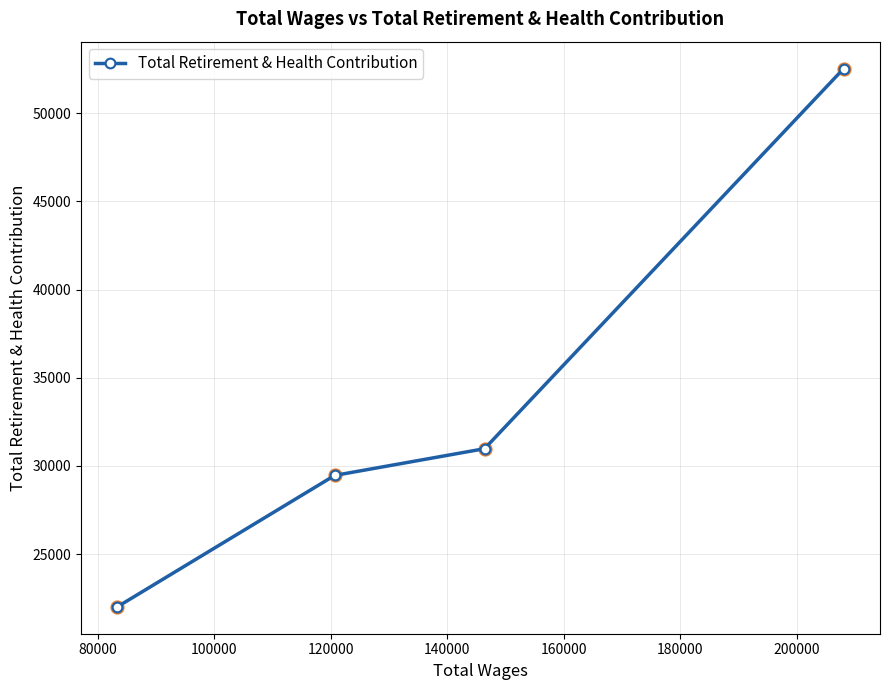

What is the difference between the maximum and minimum values?

30526